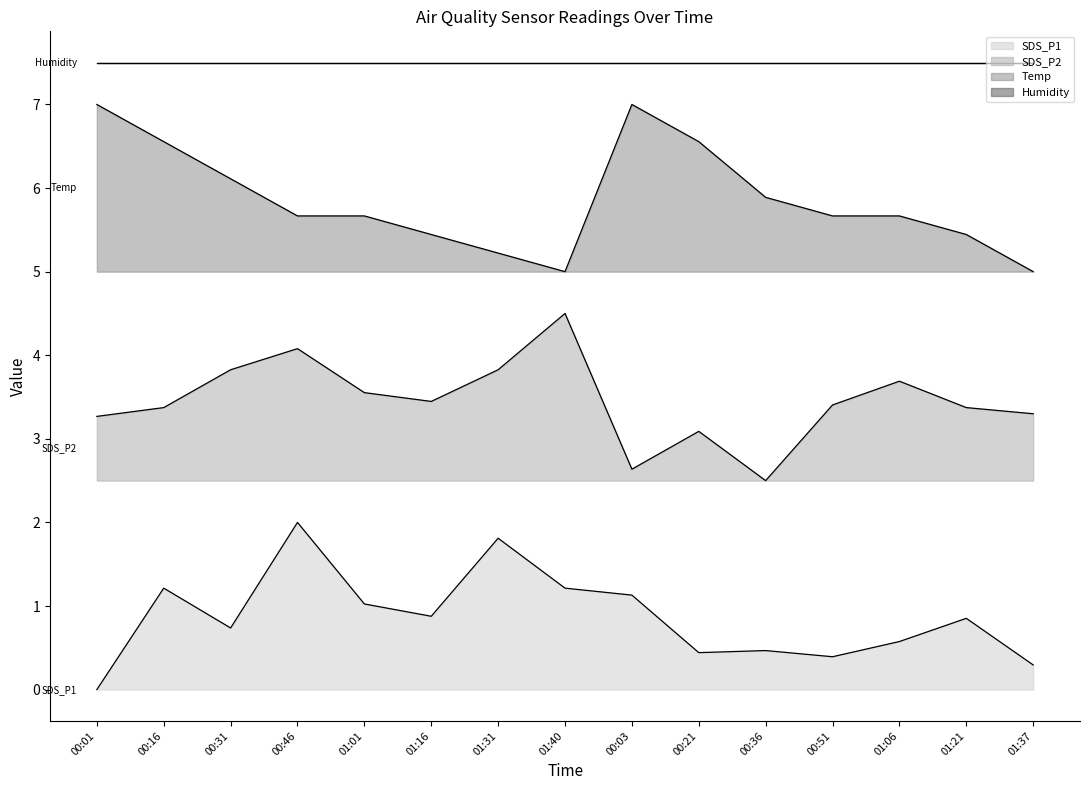

At which category does the chart reach its peak across all series?

00:01